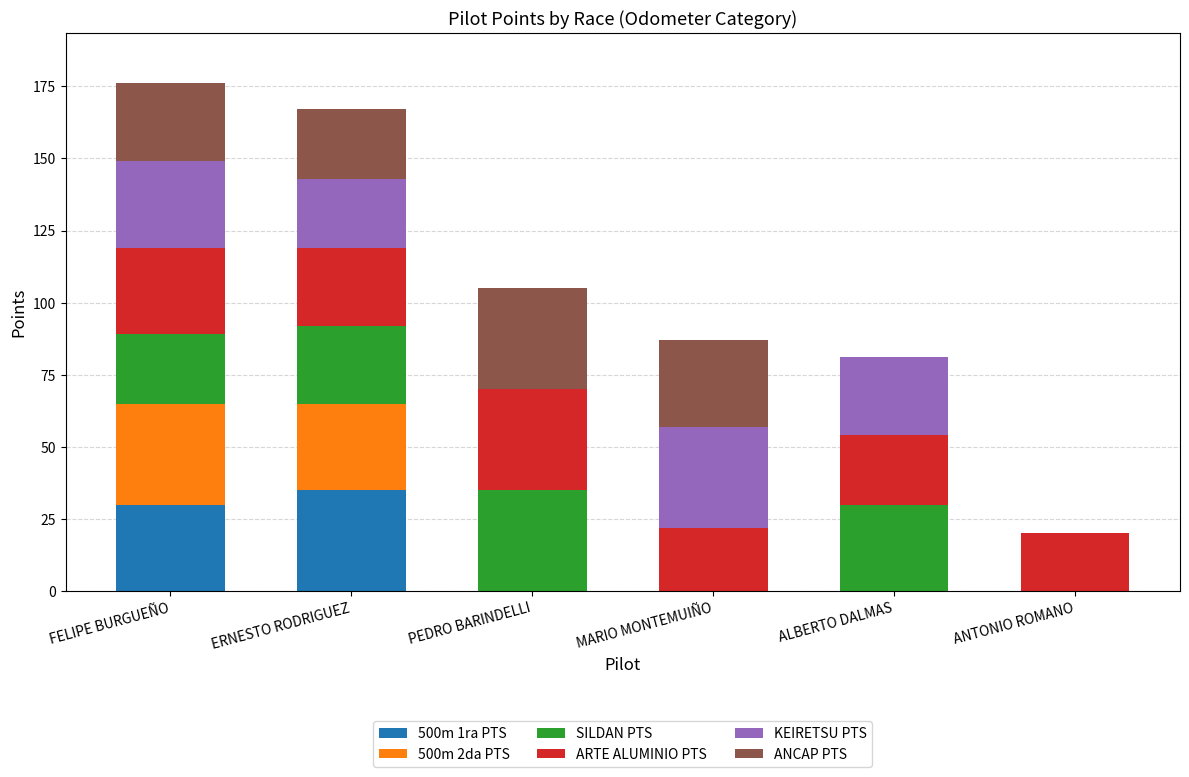

The 500m 1ra PTS series shows 47 at FELIPE BURGUEÑO. True or false?

False